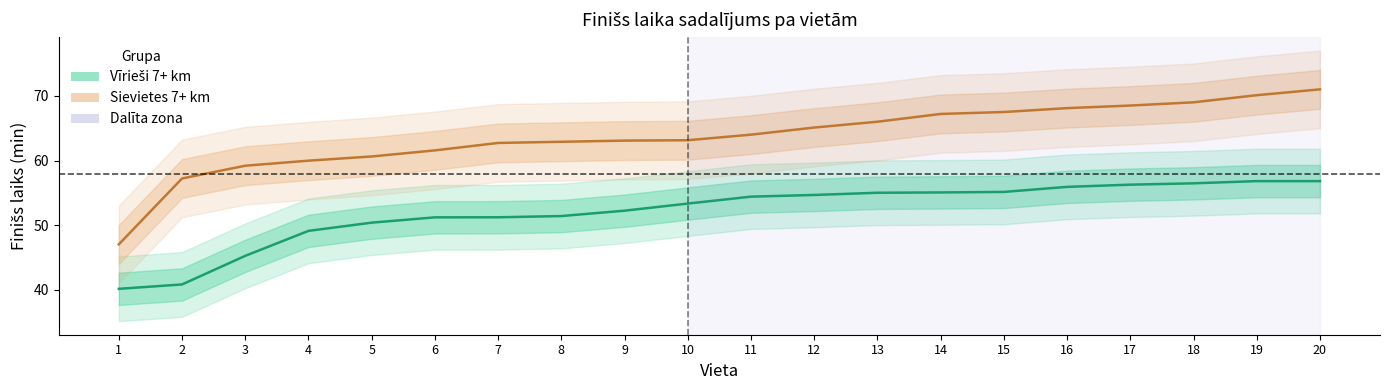

Does the chart display data point markers on the line(s)?

No